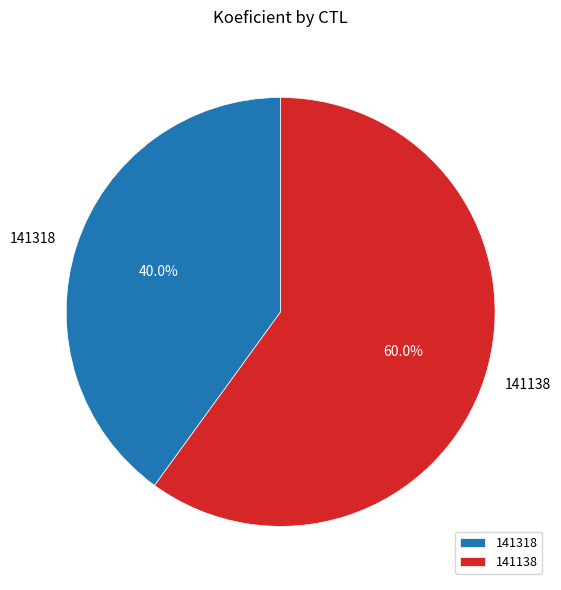

Which has a higher value, 141138 or 141318?

141138